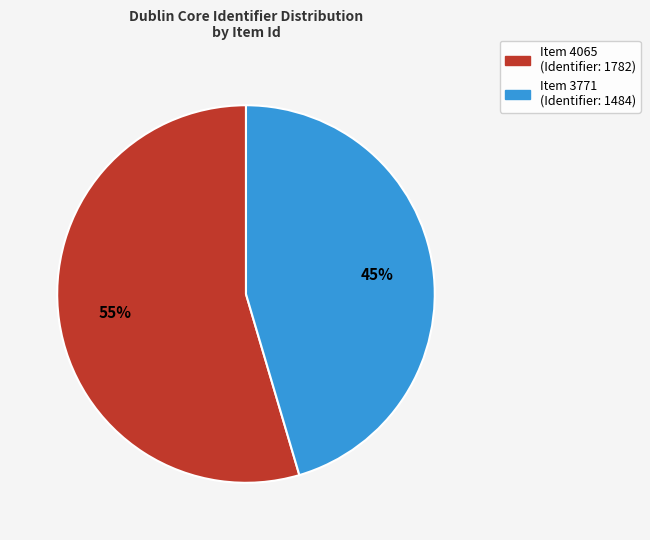

Rank the categories by value from lowest to highest.

Item 3771 (Identifier: 1484), Item 4065 (Identifier: 1782)